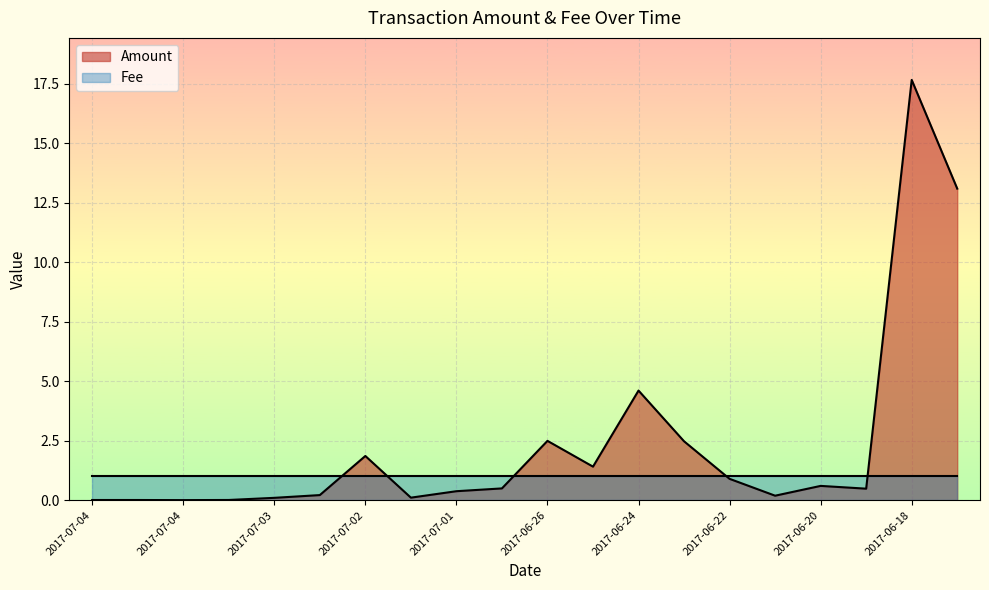

What is the value of the 11th point from the left?

2.5